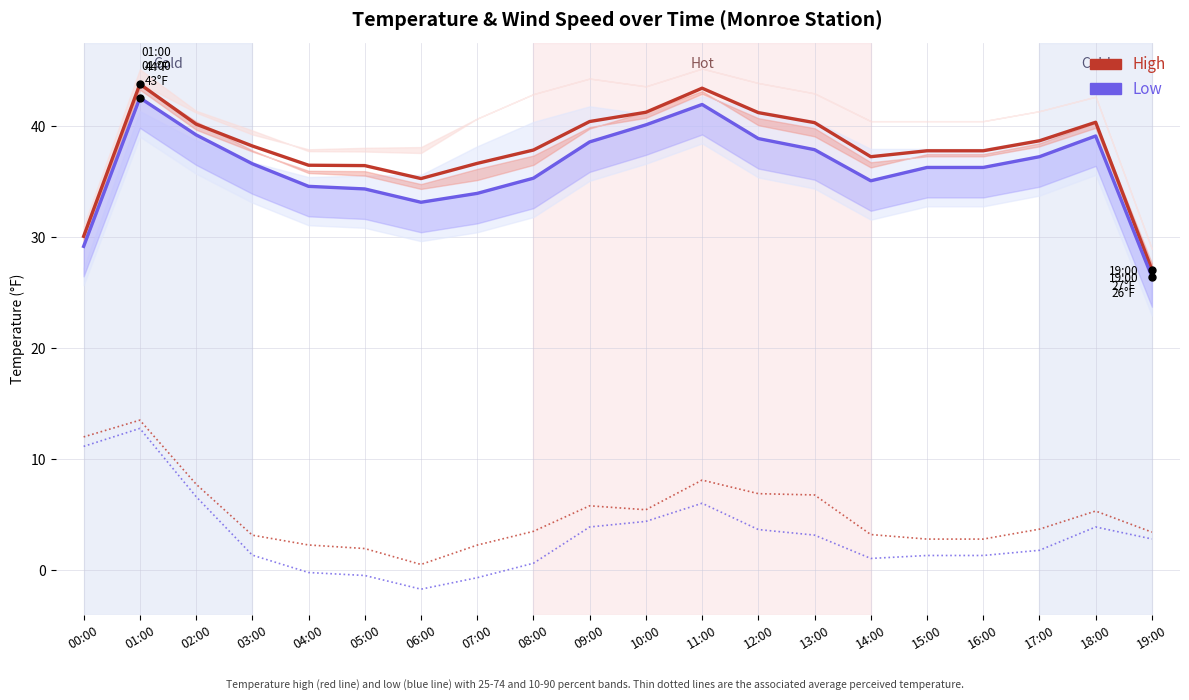

At which category is the sum across all series the highest?

01:00